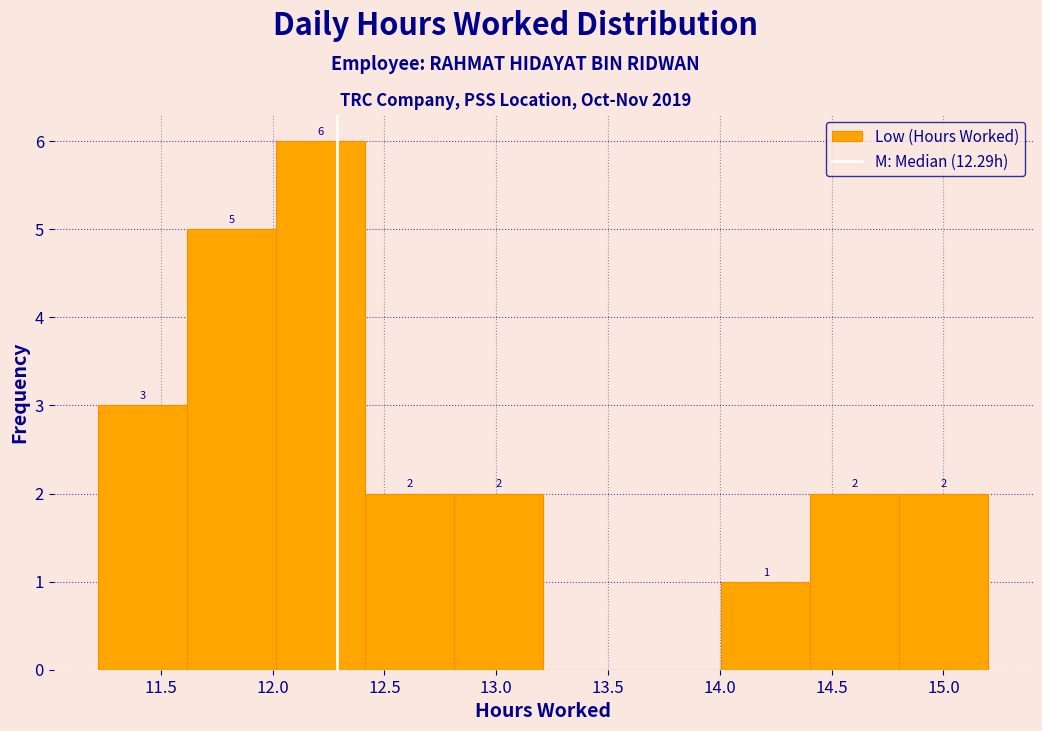

Over which range of the x-axis is the bar tallest?

12.0 to 12.4